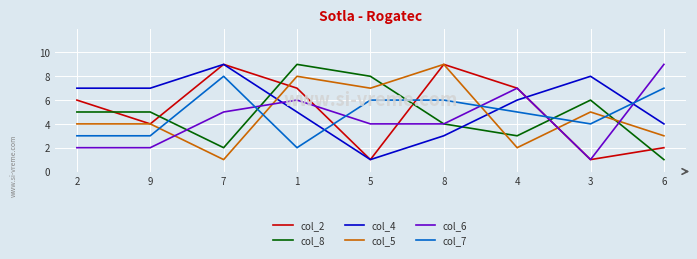

Rank the series at 6 from lowest to highest value.

col_8, col_2, col_5, col_4, col_7, col_6